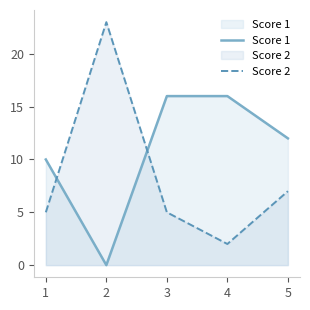

Reading right to left, extract all data points from this chart.

Score 1: 5=12	4=16	3=16	2=0	1=10
Score 2: 5=7	4=2	3=5	2=23	1=5